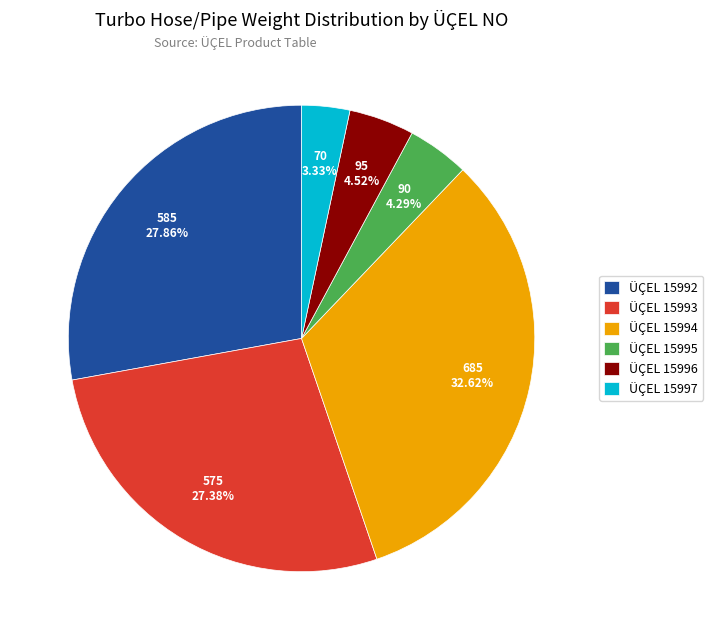

Is there a majority slice in this chart?

No